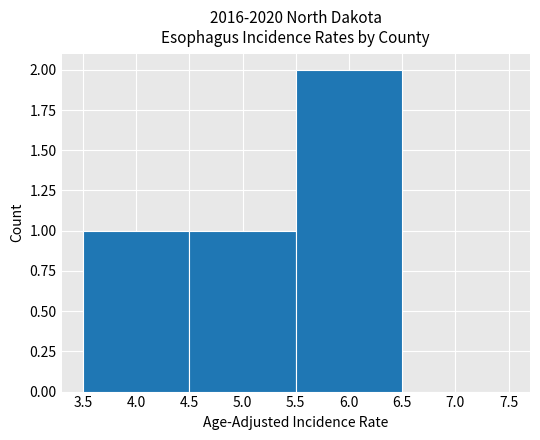

Reading left to right, list every bar in this chart as the range it spans on the x-axis followed by its height. The values are not printed on the chart, so give them approximately, as read against the axis.

3.5 to 4.5: 1
4.5 to 5.5: 1
5.5 to 6.5: 2
6.5 to 7.5: 0